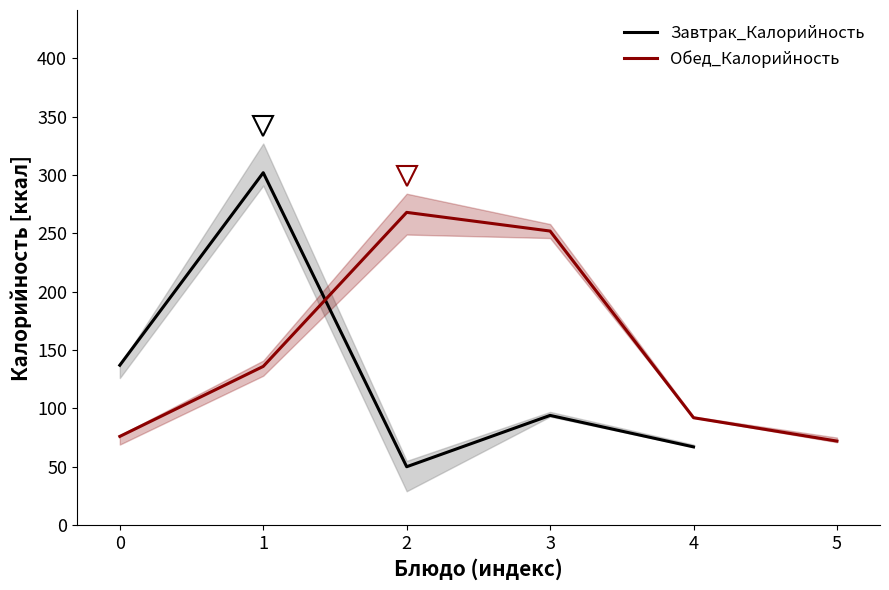

How many series are shown in this chart?

2